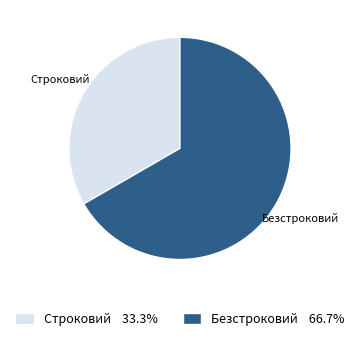

The Безстроковий slice represents 61% of the pie. True or false?

False